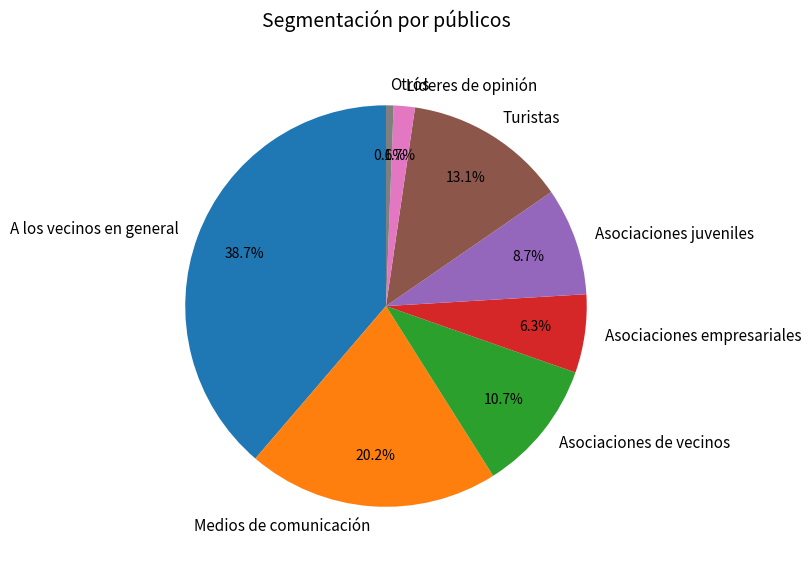

Is it true that Asociaciones juveniles is 9% of the pie?

True